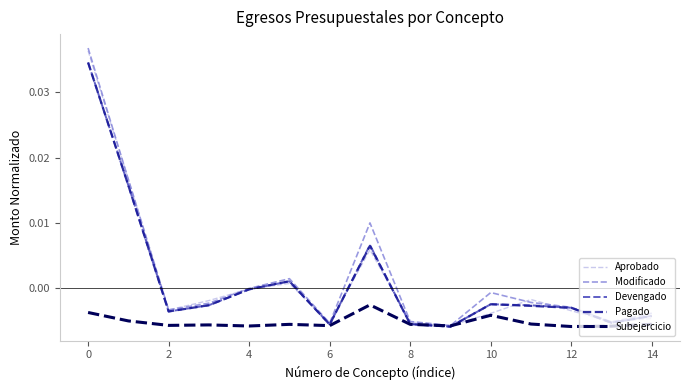

Does the chart have visible grid lines?

No